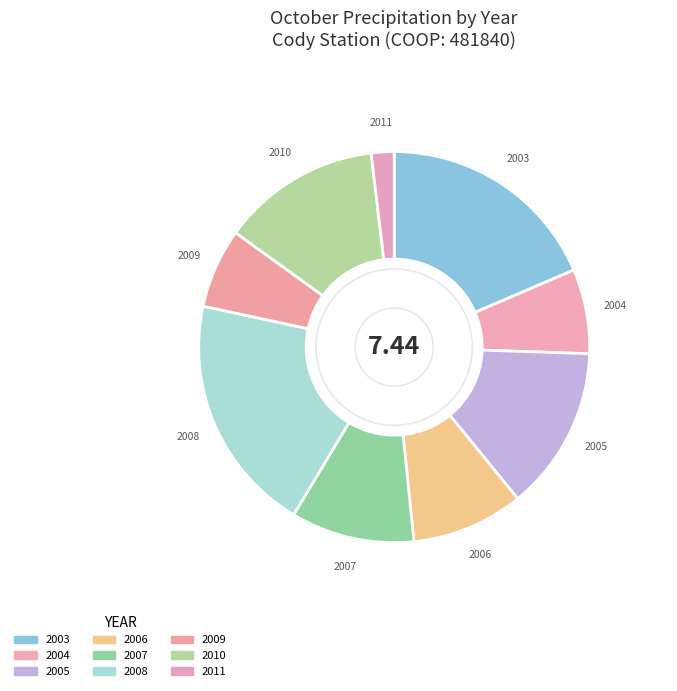

Count the number of slices in the pie.

9